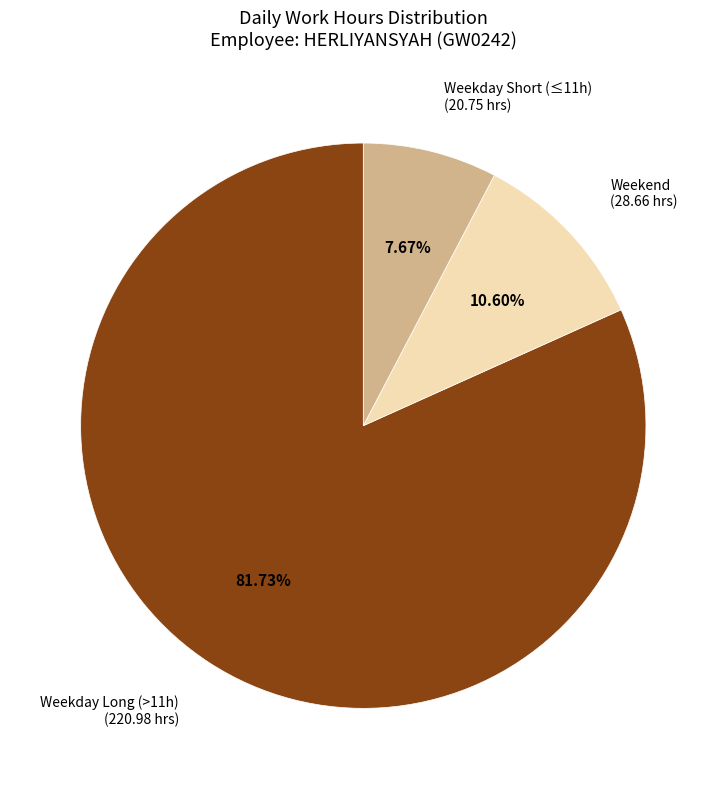

How many segments does this pie chart have?

3